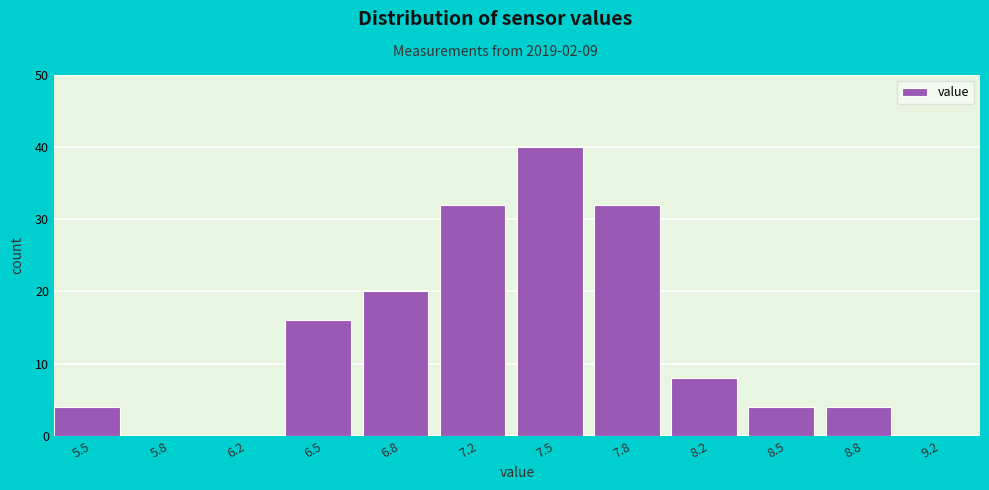

Reading right to left, extract all data points from this chart.

9.2=0	8.8=4	8.5=4	8.2=8	7.8=32	7.5=40	7.2=32	6.8=20	6.5=16	6.2=0	5.8=0	5.5=4